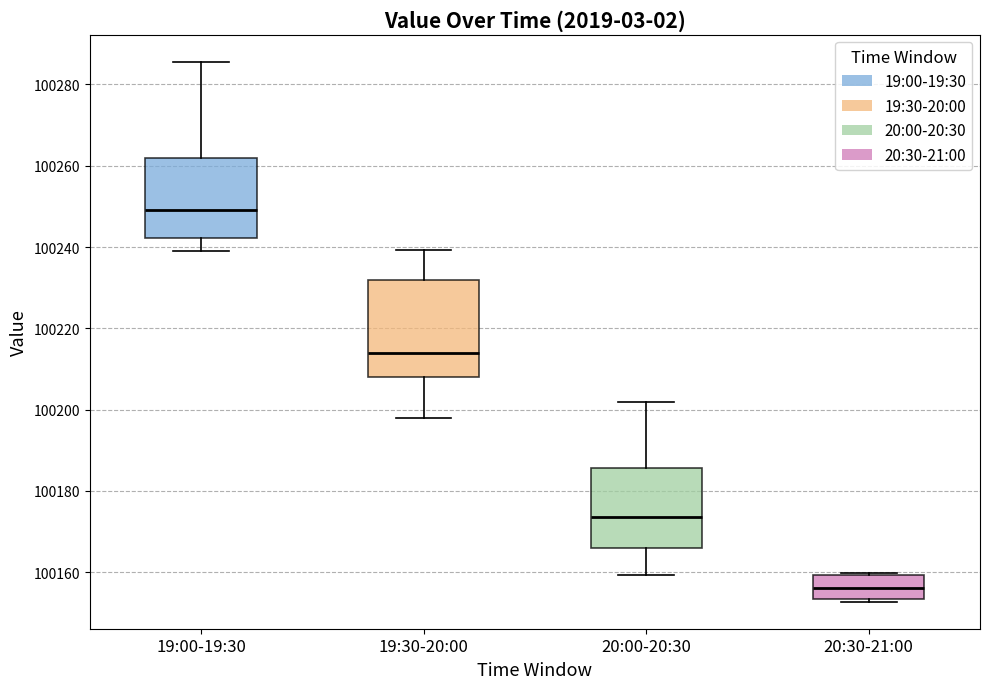

Which box is the tallest, from its lower edge to its upper edge?

19:30-20:00